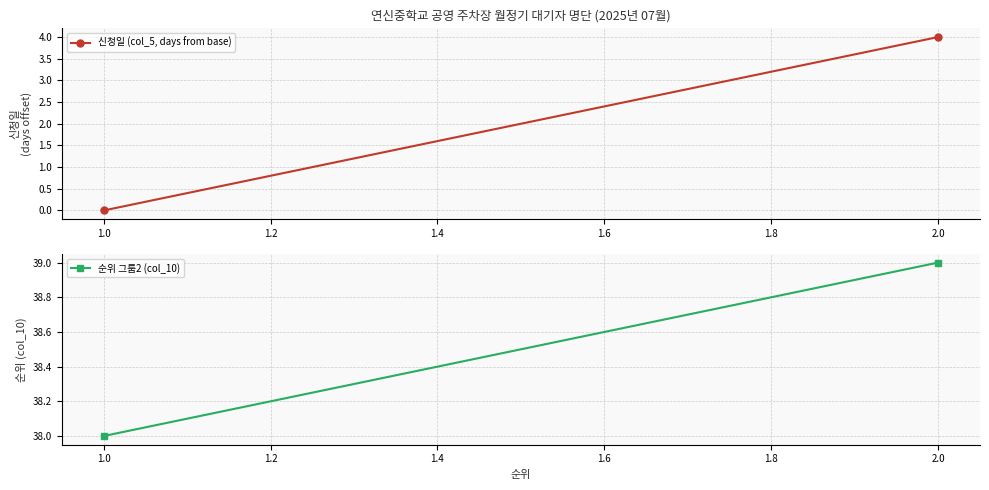

The 신청일 (col_5, days from base) series shows 7 at 2.0. True or false?

False